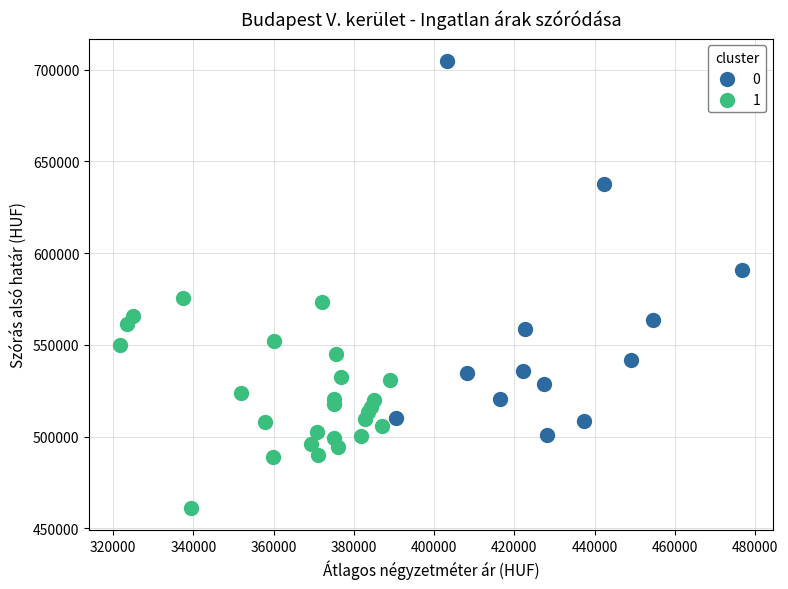

What are all the series names shown in the legend?

0, 1